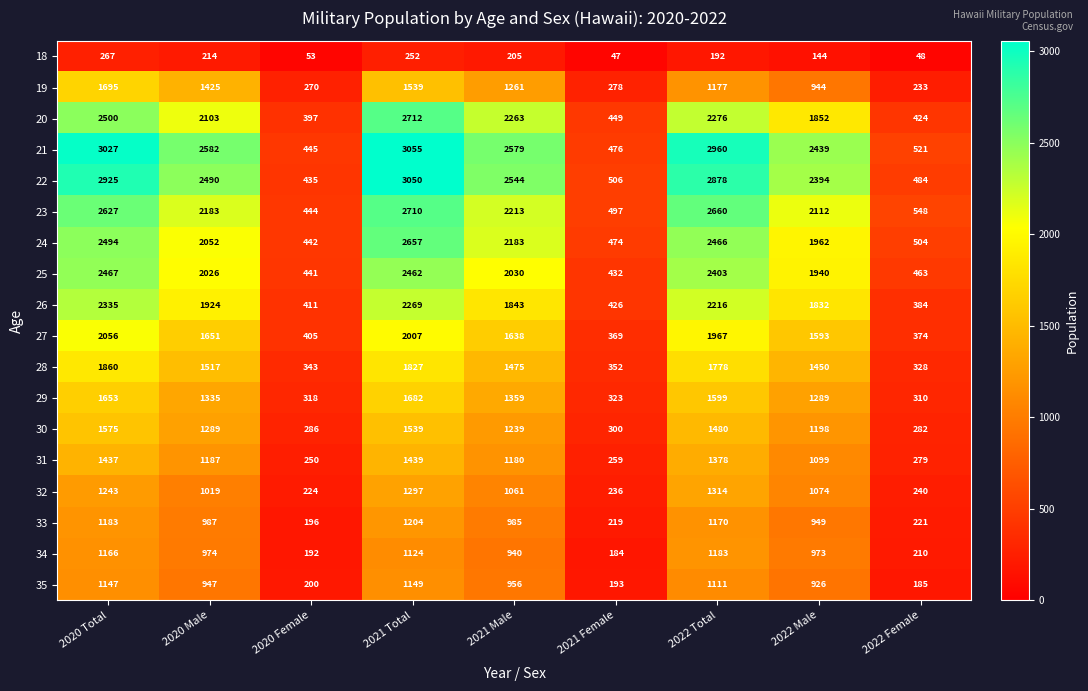

Rank the series at 2022 Male from highest to lowest value.

21, 22, 23, 24, 25, 20, 26, 27, 28, 29, 30, 31, 32, 34, 33, 19, 35, 18